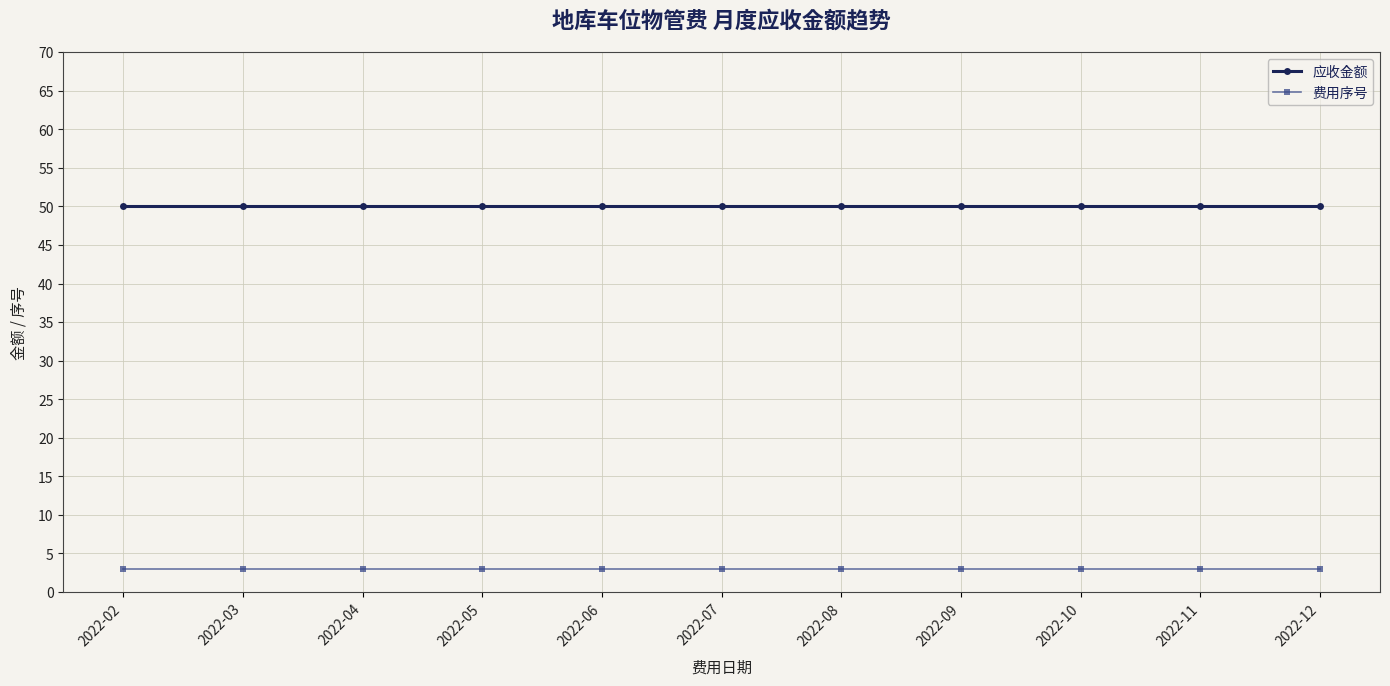

What value does the 应收金额 series have at 2022-03?

50